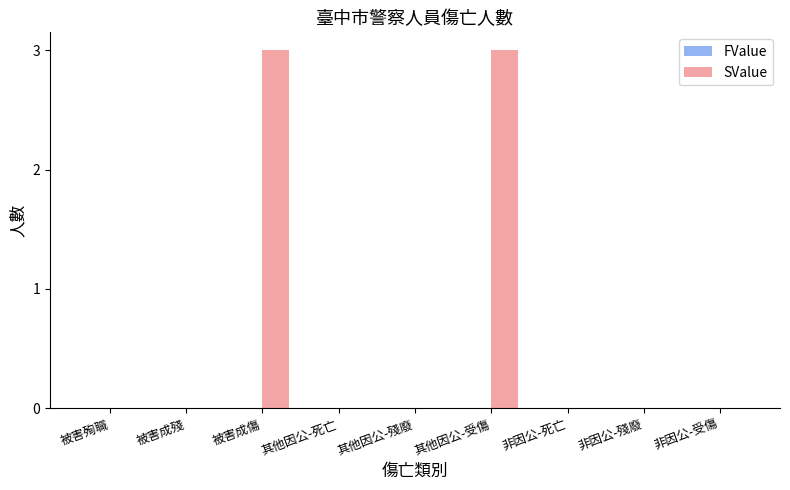

What is the sum of all values?

6